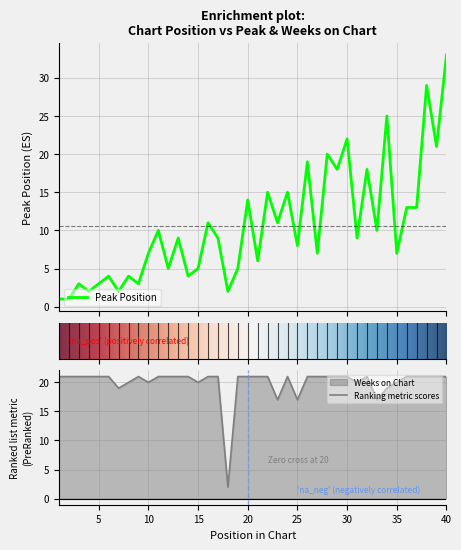

Where is the first local minimum for Peak Position?

4